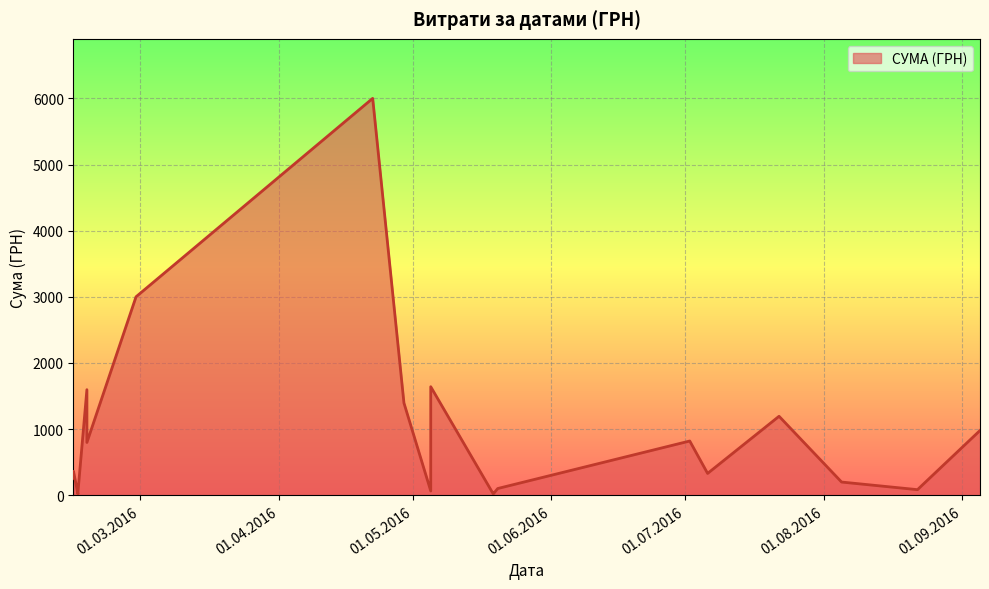

Count the number of categories in the chart.

20